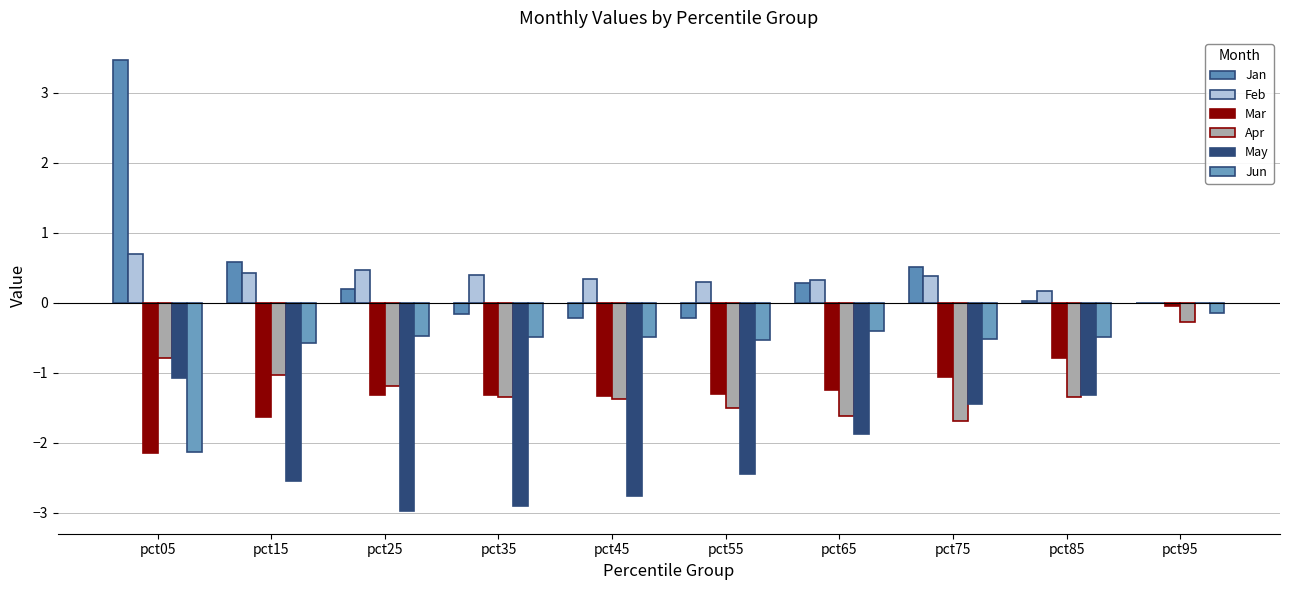

What are all the series names shown in the legend?

Jan, Feb, Mar, Apr, May, Jun